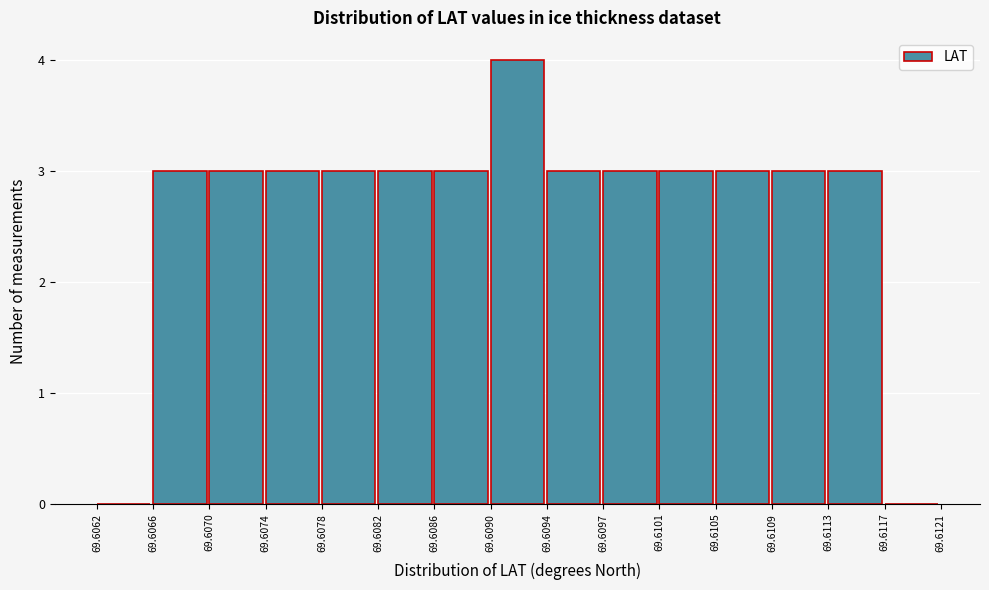

How tall is the bar that spans 69.6109 to 69.6113 on the x-axis? The values are not printed on the chart, so give them approximately, as read against the axis.

3